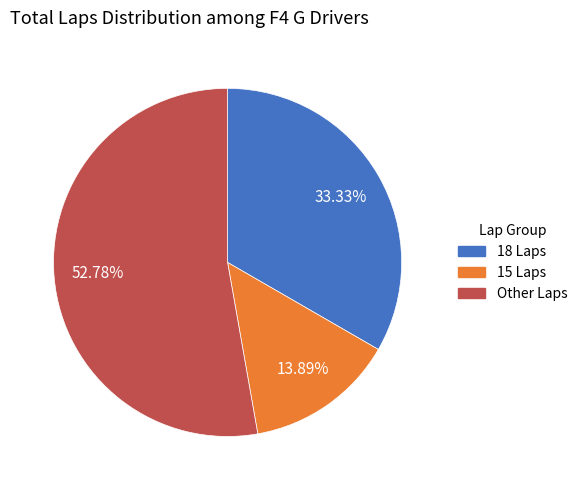

Is there any slice that represents more than half of the pie?

Yes